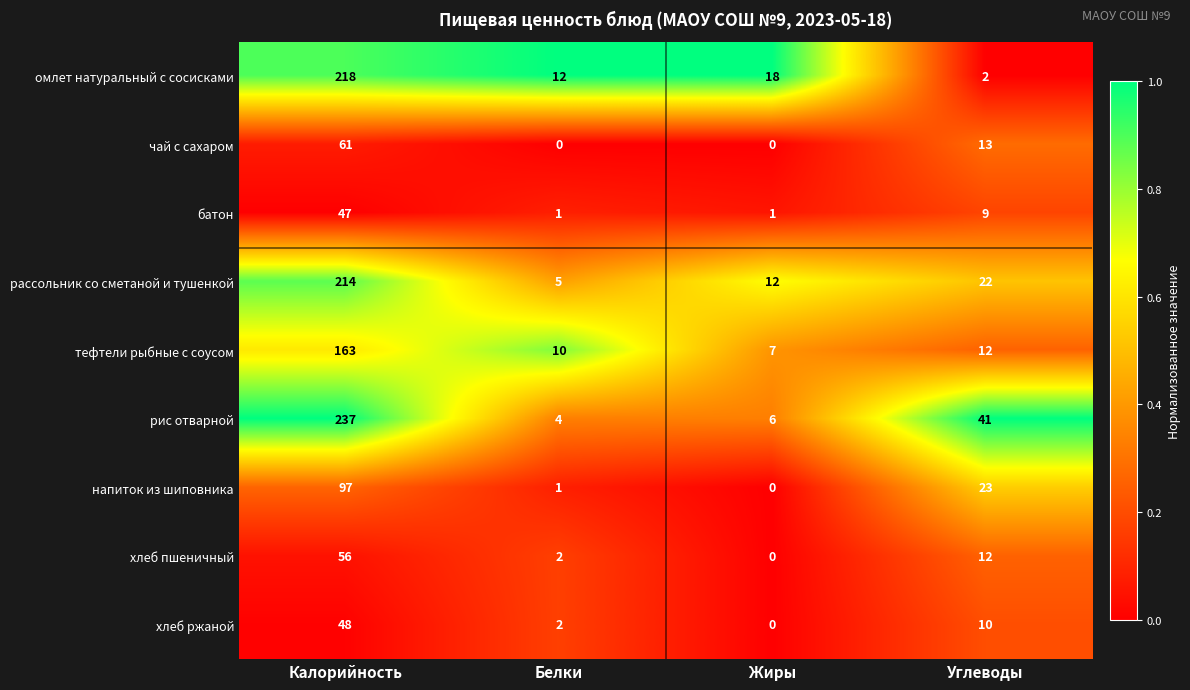

Where does the хлеб ржаной series first go above 10?

Калорийность